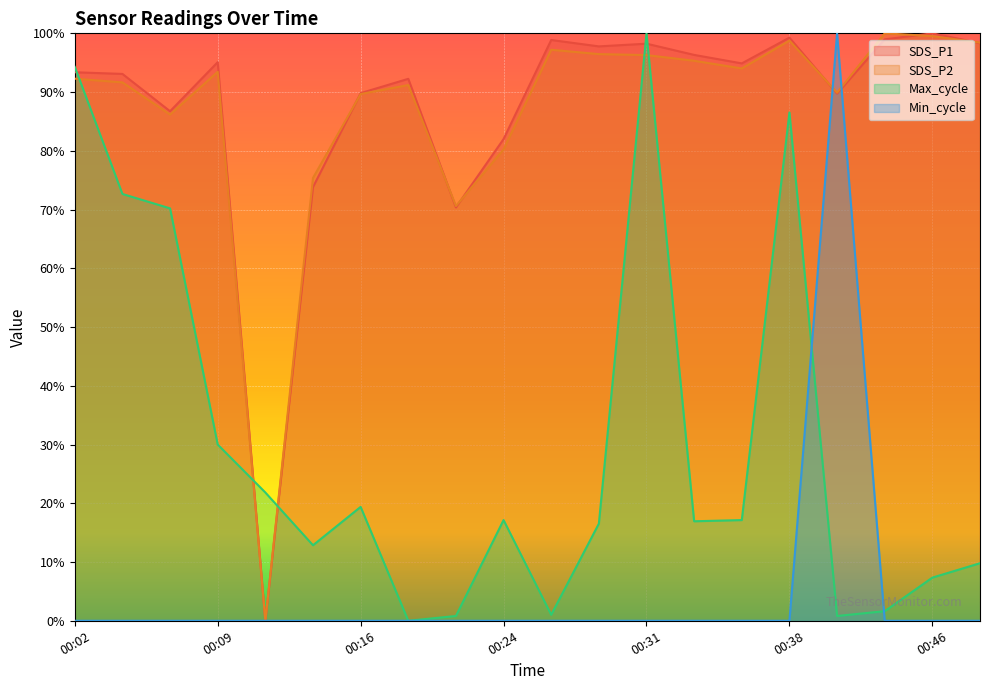

Reading left to right, what are all the values shown in this chart?

SDS_P1: 0.9	0.9	0.9	1.0	0.0	0.7	0.9	0.9	0.7	0.8	1.0	1.0	1.0	1.0	0.9	1.0	0.9	1.0	1.0	1.0
SDS_P2: 0.9	0.9	0.9	0.9	0.0	0.8	0.9	0.9	0.7	0.8	1.0	1.0	1.0	1.0	0.9	1.0	0.9	1.0	1.0	1.0
Max_cycle: 0.9	0.7	0.7	0.3	0.2	0.1	0.2	0.0	0.0	0.2	0.0	0.2	1.0	0.2	0.2	0.9	0.0	0.0	0.1	0.1
Min_cycle: 0.0	0.0	0.0	0.0	0.0	0.0	0.0	0.0	0.0	0.0	0.0	0.0	0.0	0.0	0.0	0.0	1.0	0.0	0.0	0.0